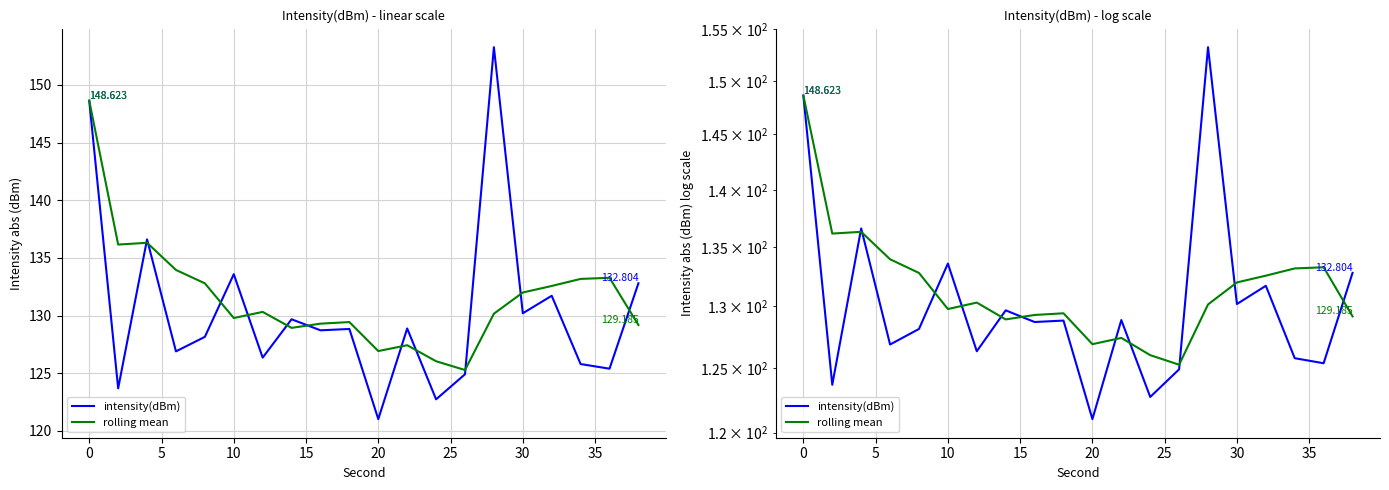

True or false: intensity(dBm) has more than 0 interior local peaks.

True